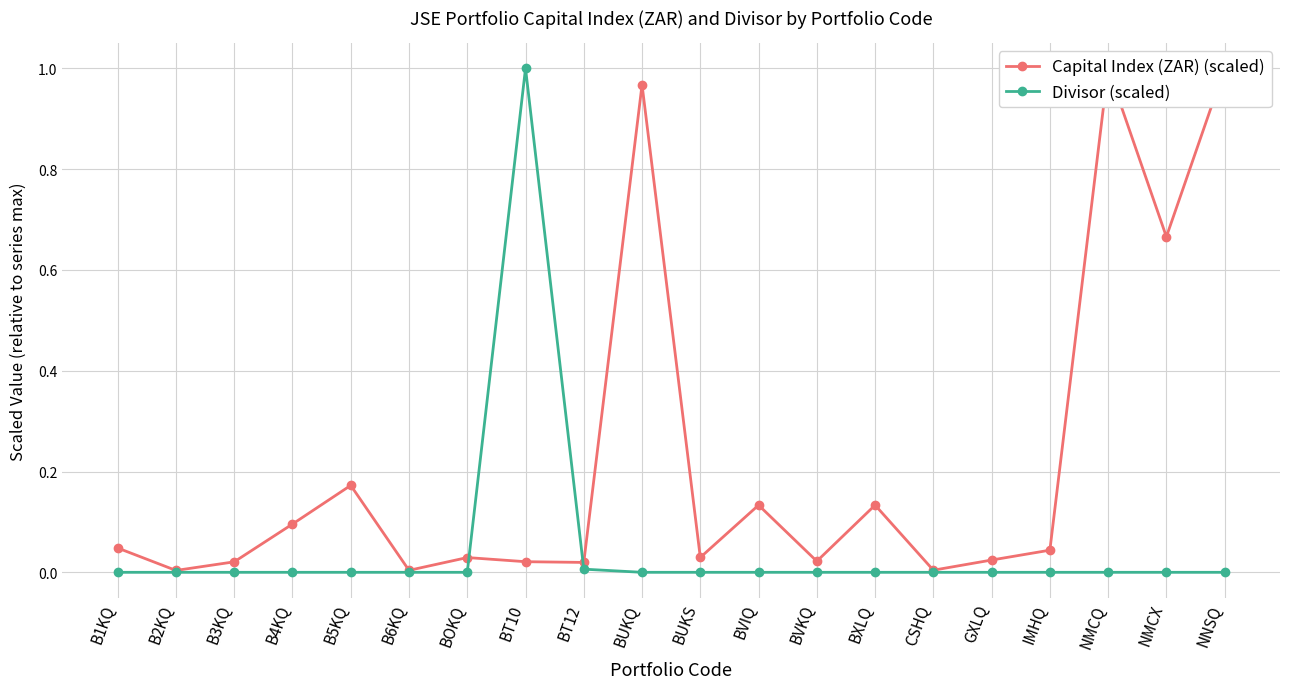

Rank the series by their average value, from highest to lowest.

Capital Index (ZAR) (scaled), Divisor (scaled)